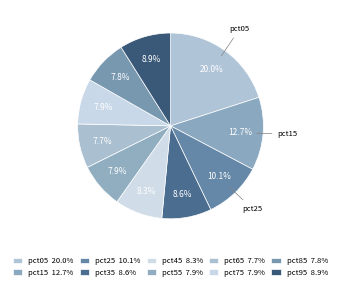

How many segments does this pie chart have?

10